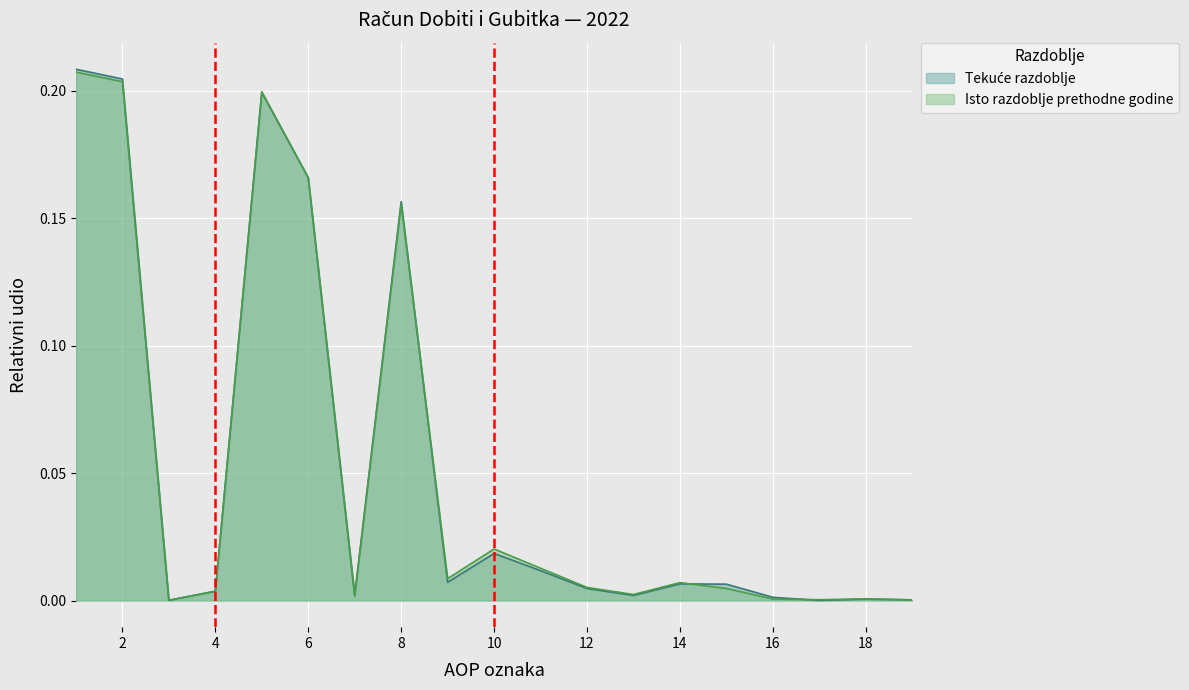

What is the value of the Isto razdoblje prethodne godine point at the 8th from the left?

0.2